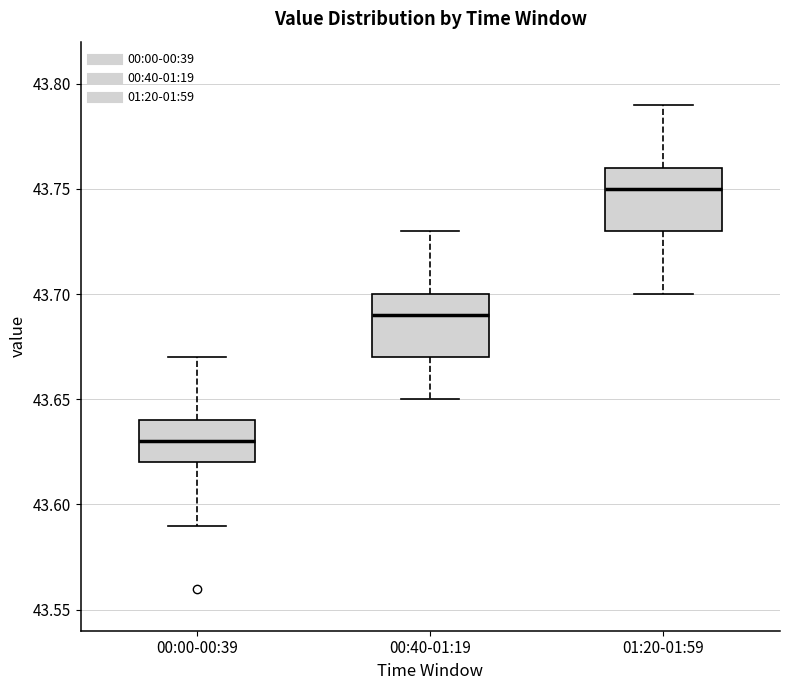

Where does the upper whisker of the box for 00:00-00:39 end on the y-axis? The values are not printed on the chart, so give them approximately, as read against the axis.

43.67